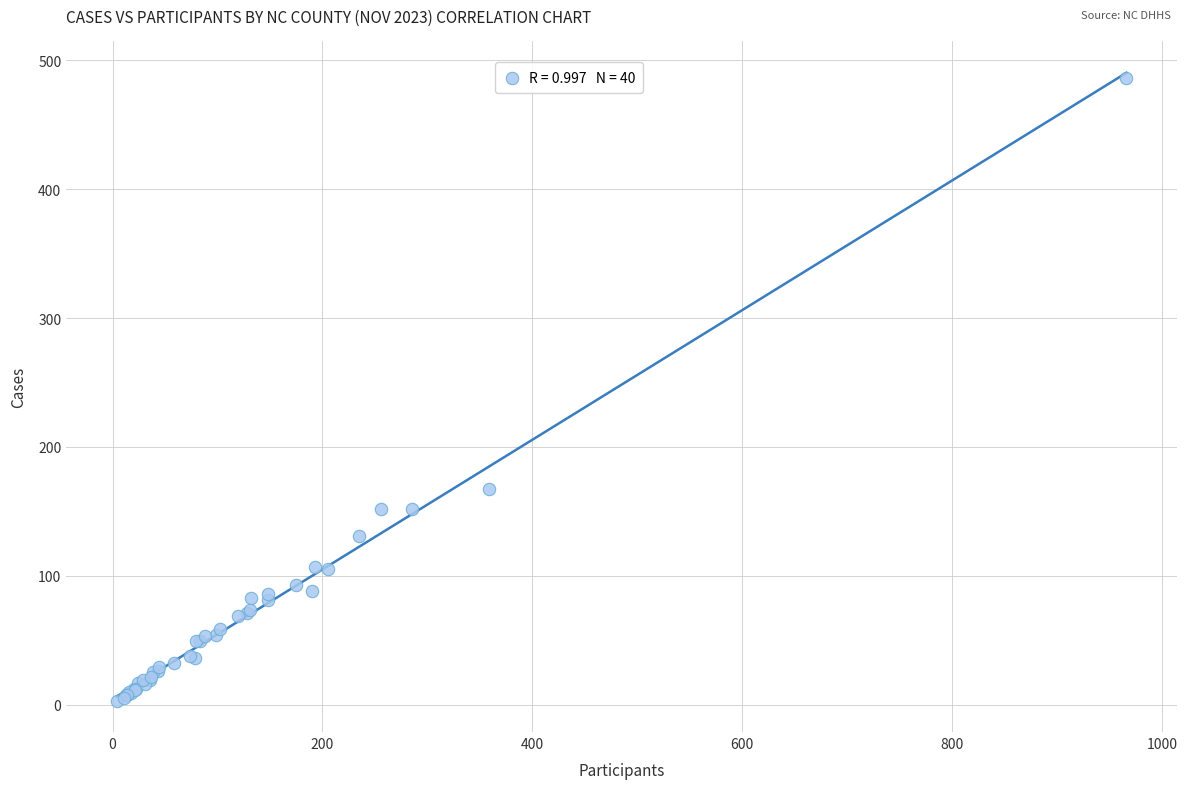

What Y value in the scatter plot is closest to 244?

167